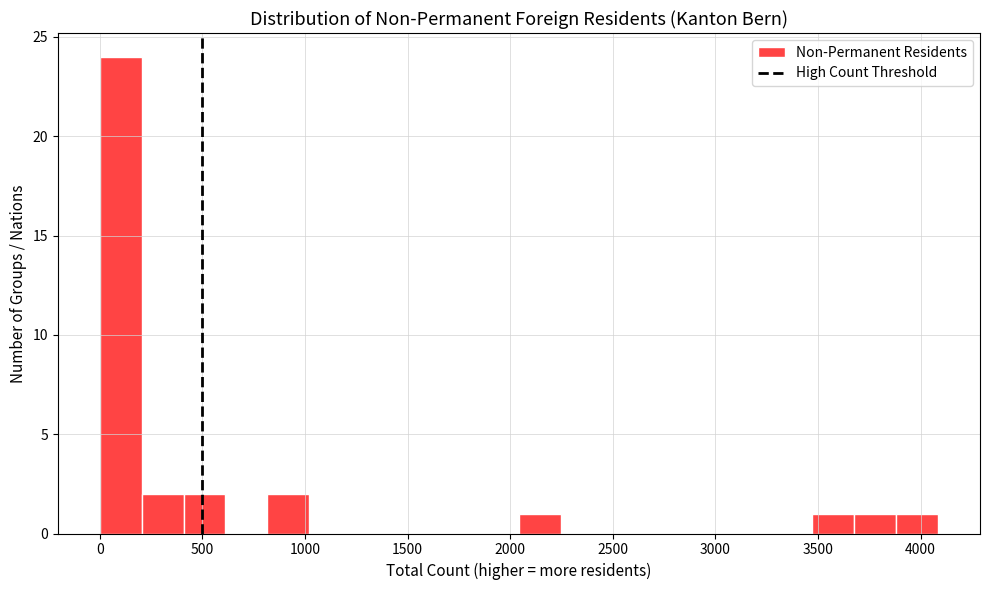

Reading left to right, transcribe this chart: for each bar, give the range it covers on the x-axis and its height. Neither the bar edges nor the heights are printed on the chart, so give them approximately, as read against the axes.

0 to 200: 24
200 to 400: 2
400 to 600: 2
600 to 800: 0
800 to 1000: 2
1000 to 1250: 0
1250 to 1450: 0
1450 to 1650: 0
1650 to 1850: 0
1850 to 2050: 0
2050 to 2250: 1
2250 to 2450: 0
2450 to 2650: 0
2650 to 2850: 0
2850 to 3050: 0
3050 to 3250: 0
3250 to 3450: 0
3450 to 3700: 1
3700 to 3900: 1
3900 to 4100: 1